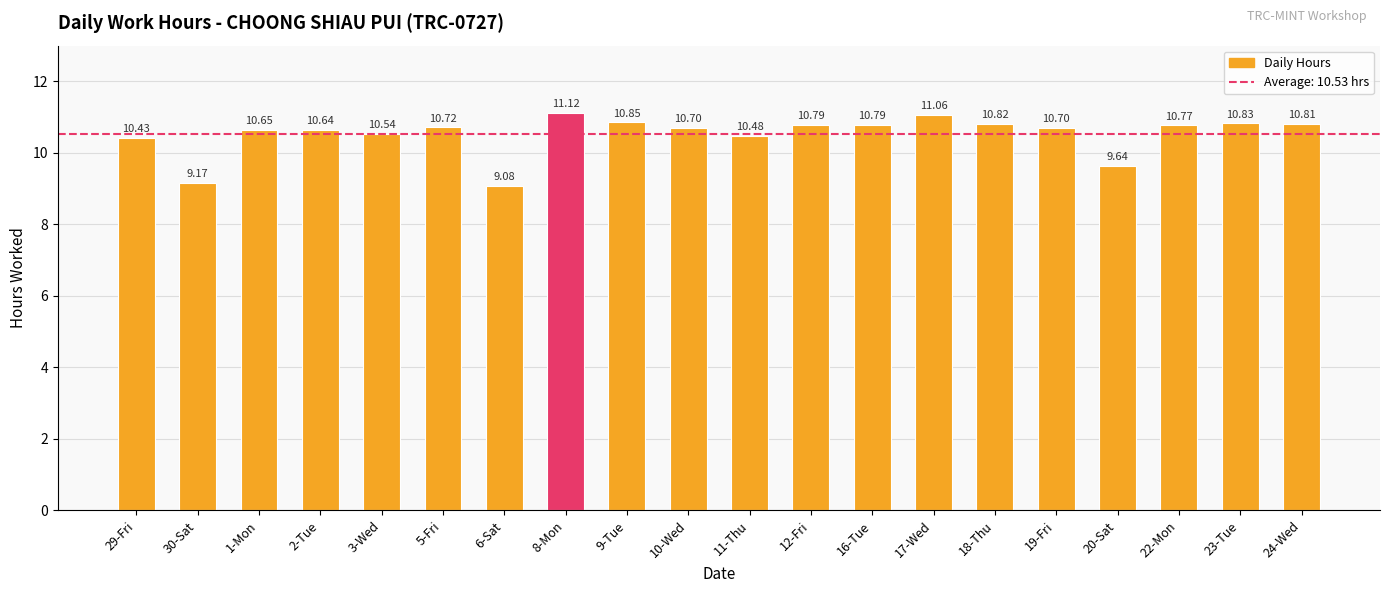

What is the difference between the maximum and minimum values?

2.0